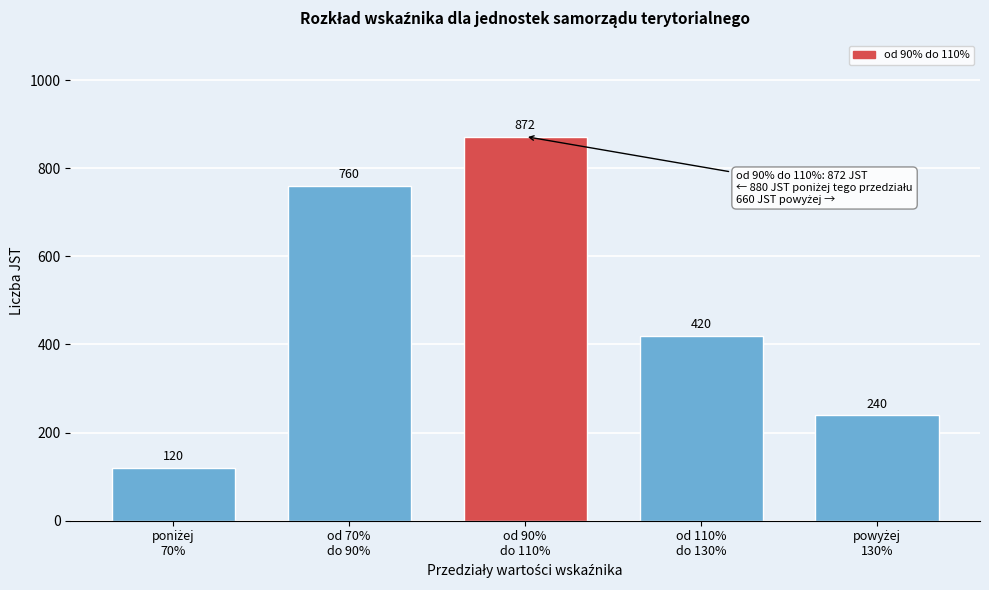

Reading left to right, list all the values displayed in this chart.

120	760	872	420	240